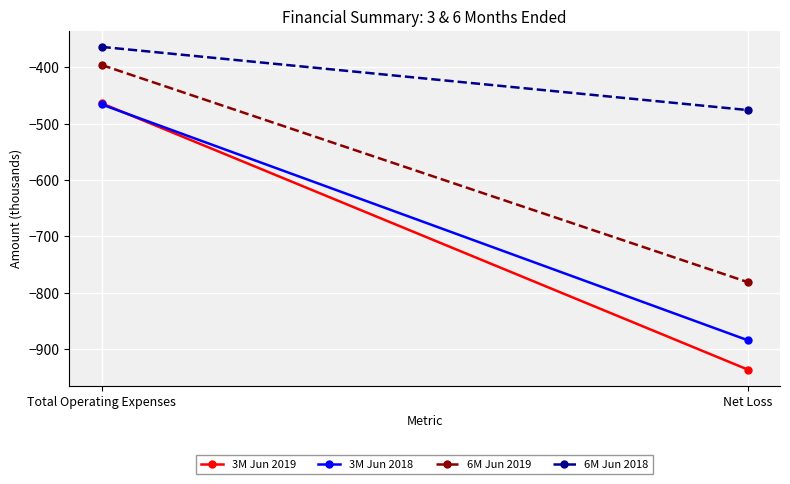

What is the approximate value of 6M Jun 2019 at Net Loss, to the nearest 50?

-800